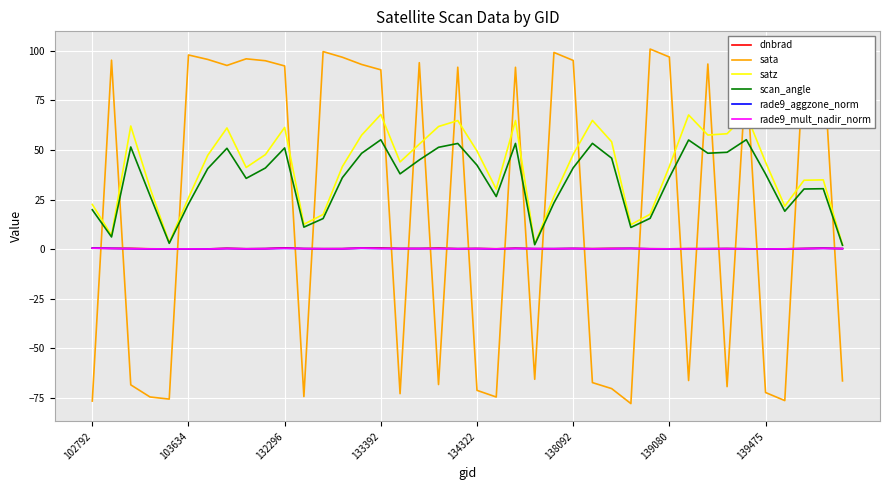

How many lines are shown in the chart?

6